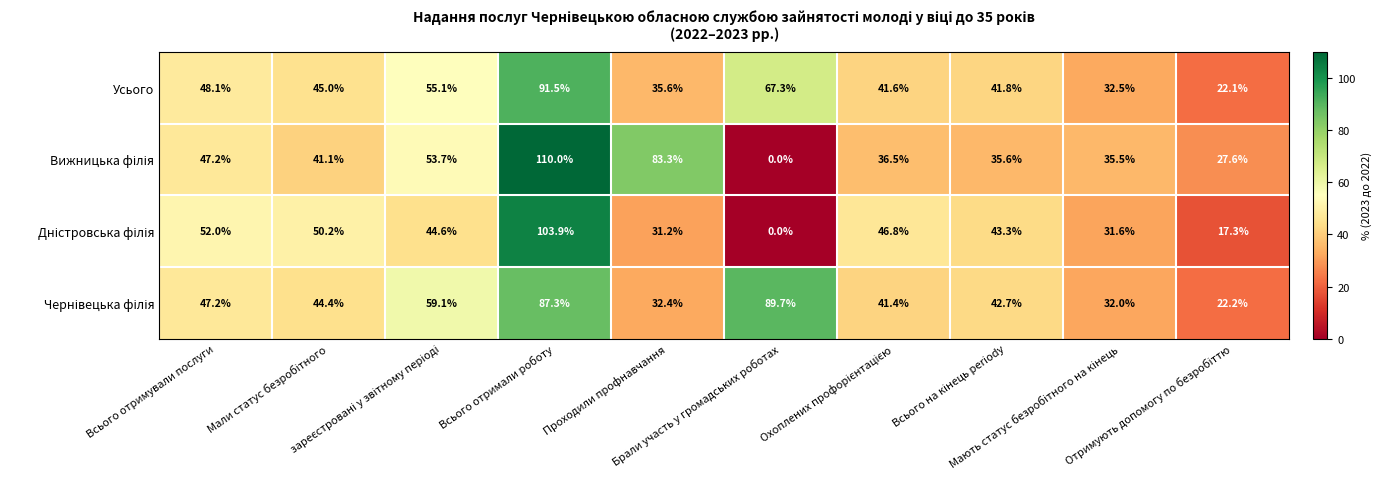

What is the average value of the Усього series?

48.1